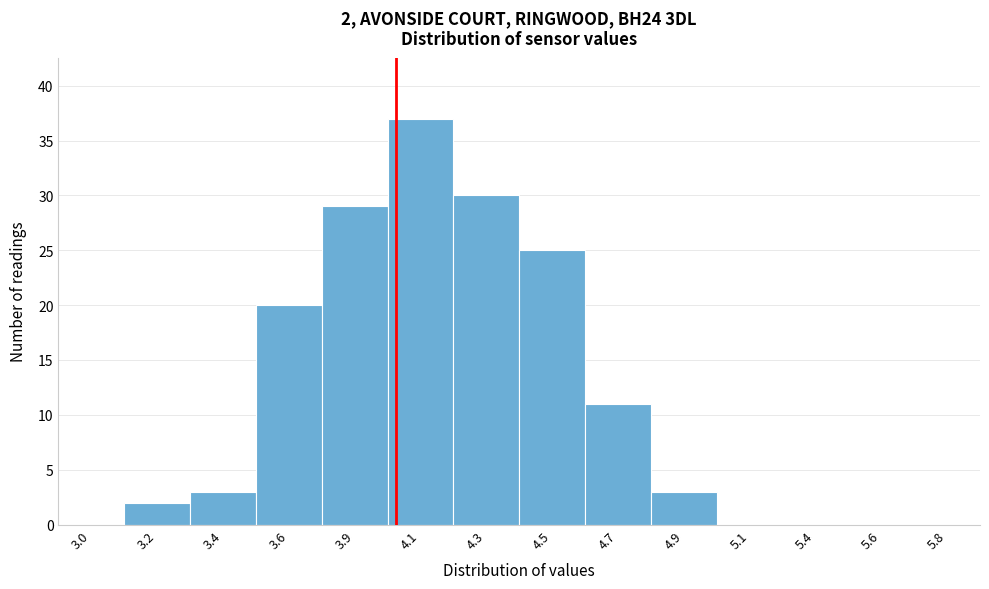

Reading left to right, extract all data points from this chart.

3.0=0	3.2=2	3.4=3	3.6=20	3.9=29	4.1=37	4.3=30	4.5=25	4.7=11	4.9=3	5.1=0	5.4=0	5.6=0	5.8=0